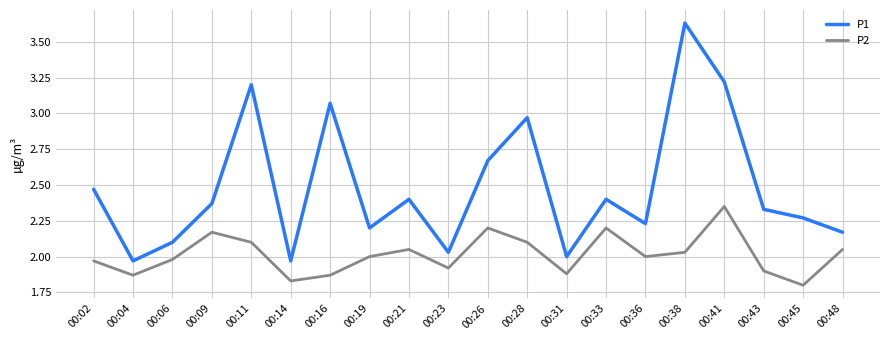

What is the difference between the maximum and second lowest values in the P1 series?

1.7